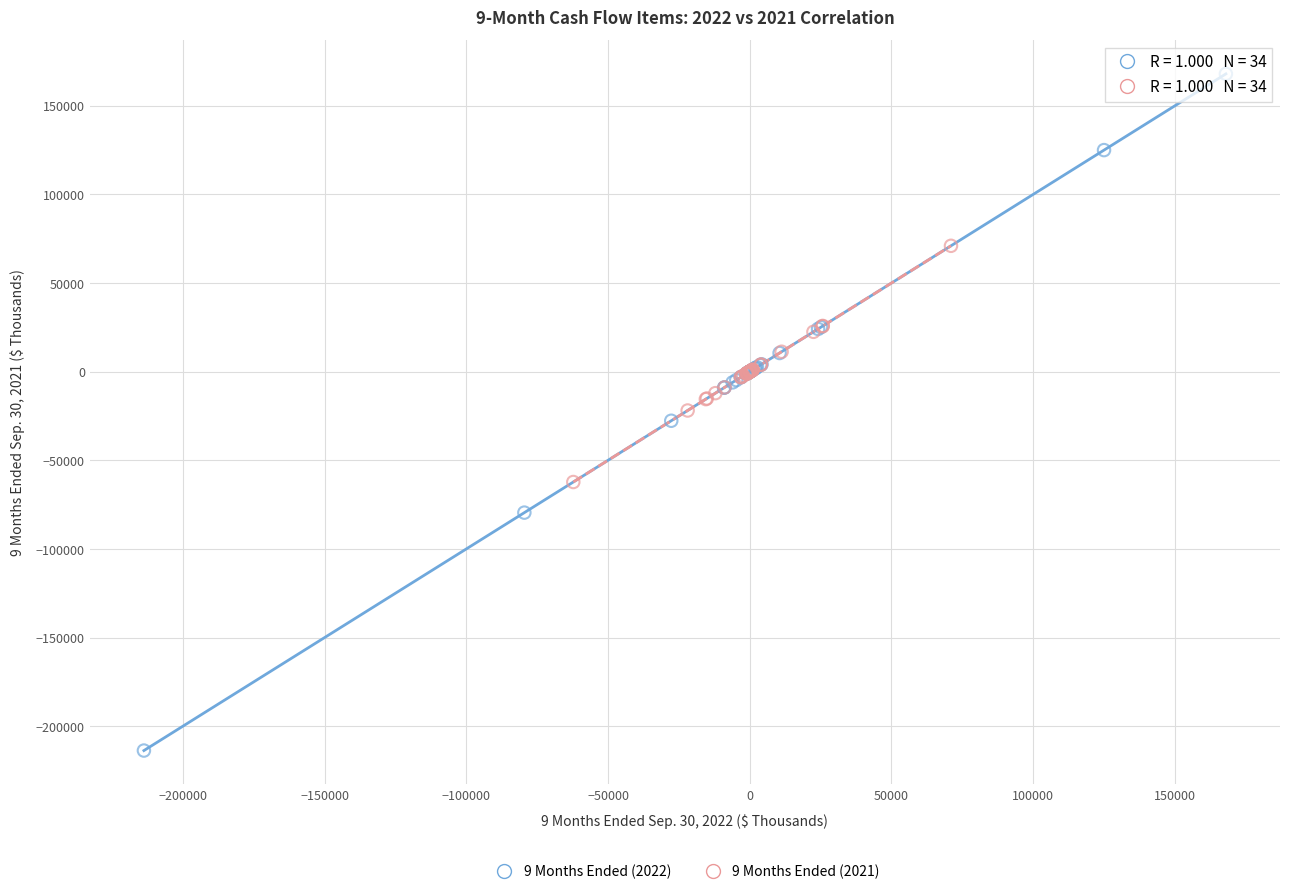

Which series has the largest Y range (max minus min)?

9 Months Ended (2022)